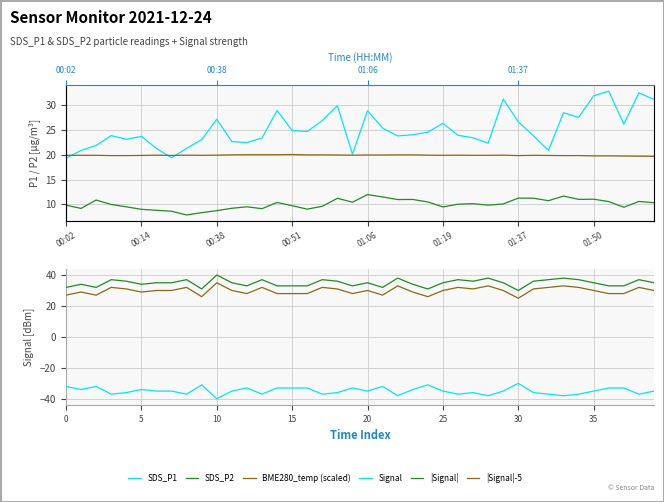

What is the value of the Signal point at the 32nd from the left?

-36.0